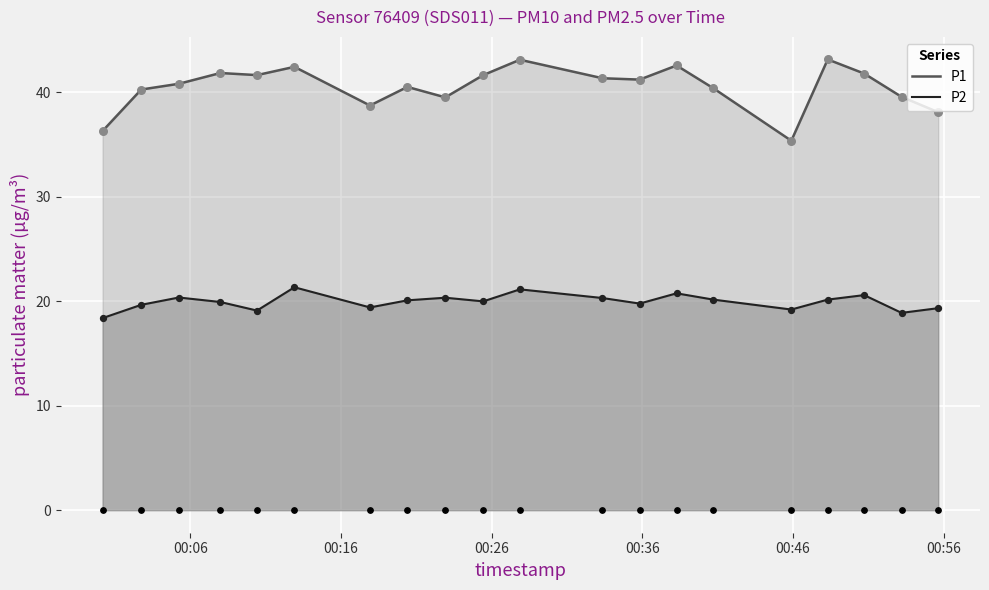

Which series has the largest total across all categories?

P1